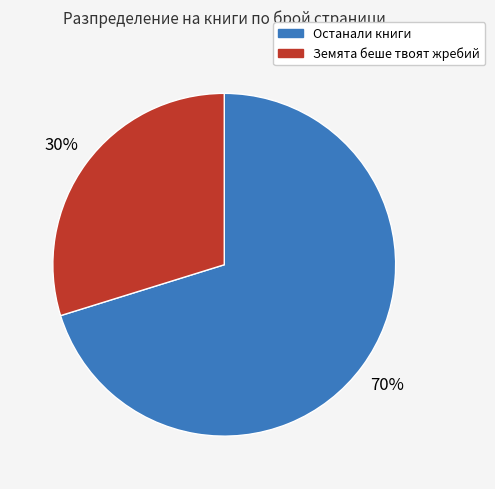

How many segments does this pie chart have?

2